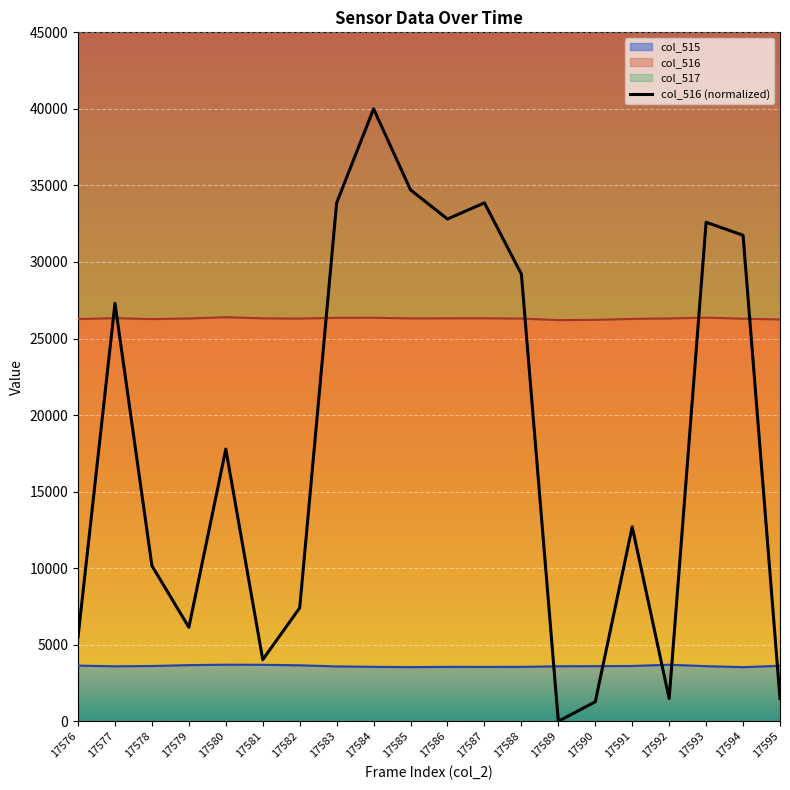

What is the difference between the values at 17590 and 17588?

27936.5